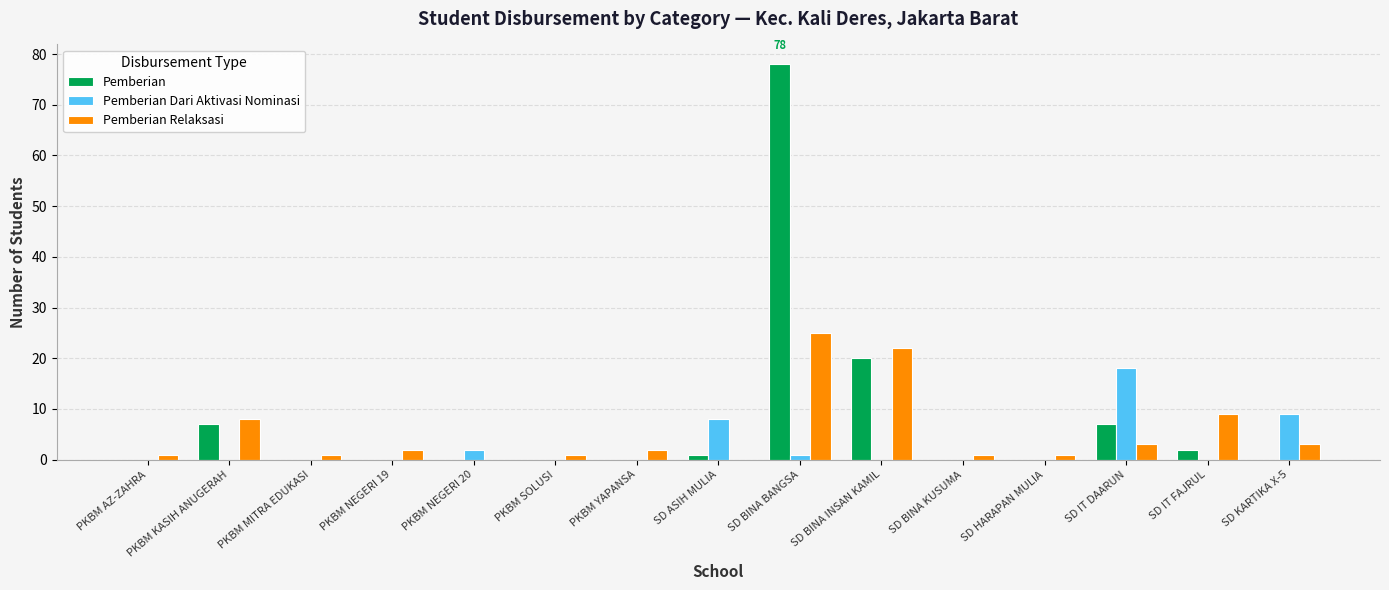

Does the chart contain stacked bars?

No